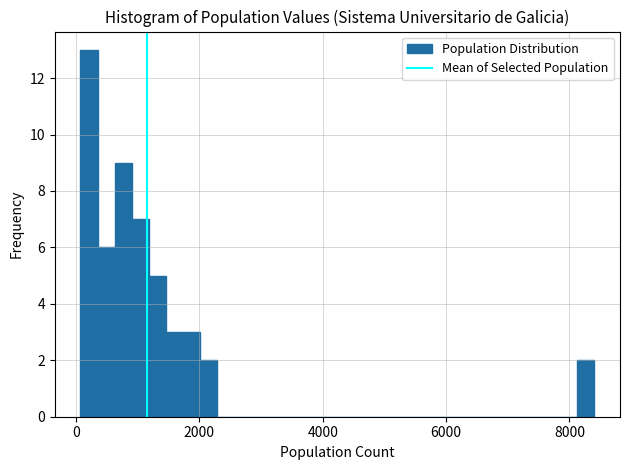

Around what value on the x-axis is the tallest bar? Give the approximate position of its centre, as read against the axis.

200